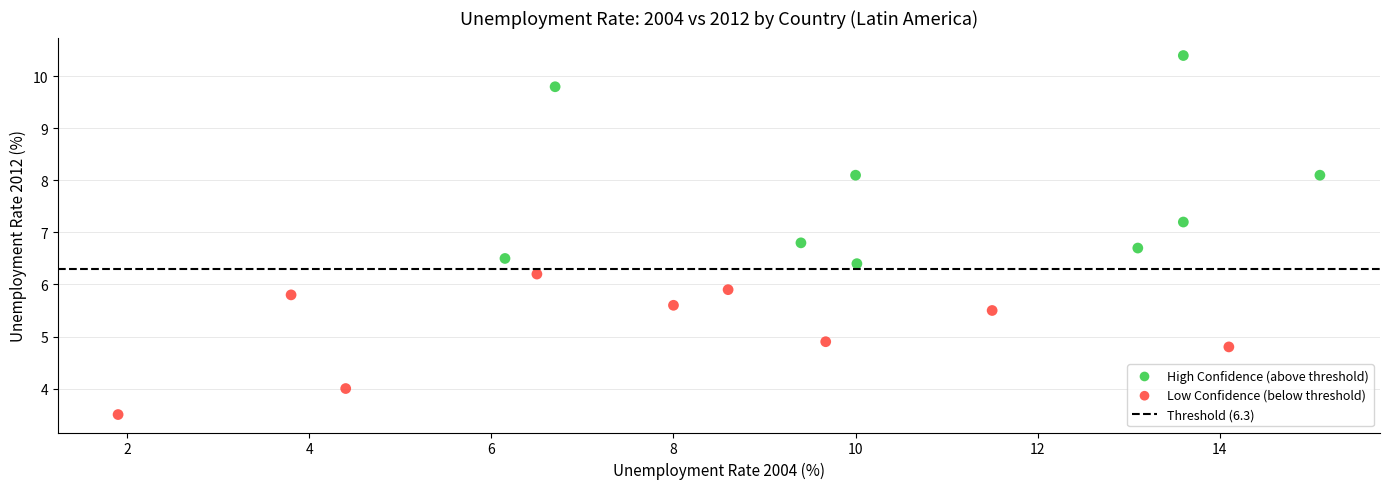

Which series contains the highest Y value?

High Confidence (above threshold)